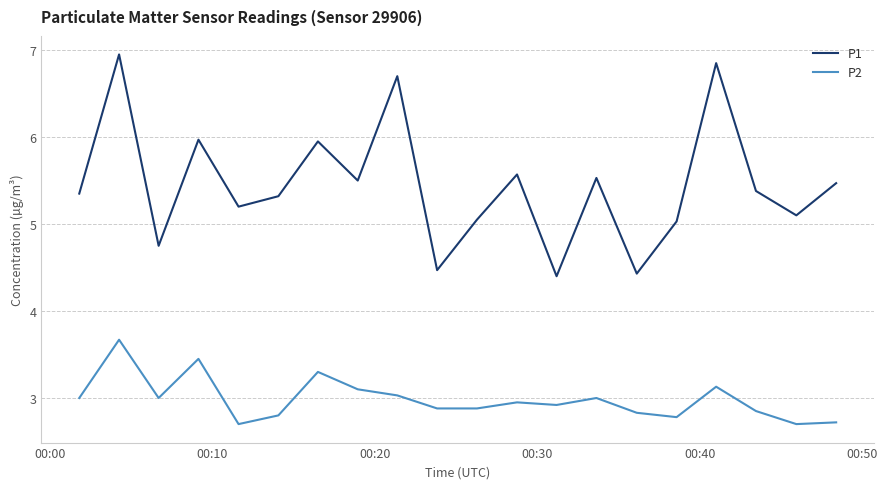

Which series has the widest spread of values?

P1